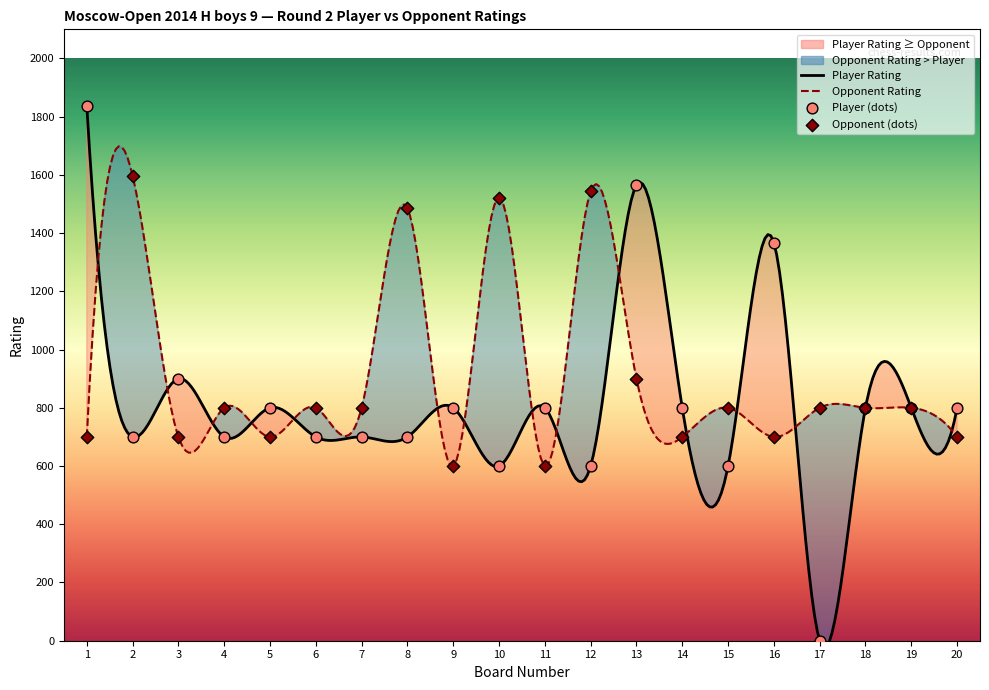

Which series has the largest Y range (max minus min)?

Player Rating